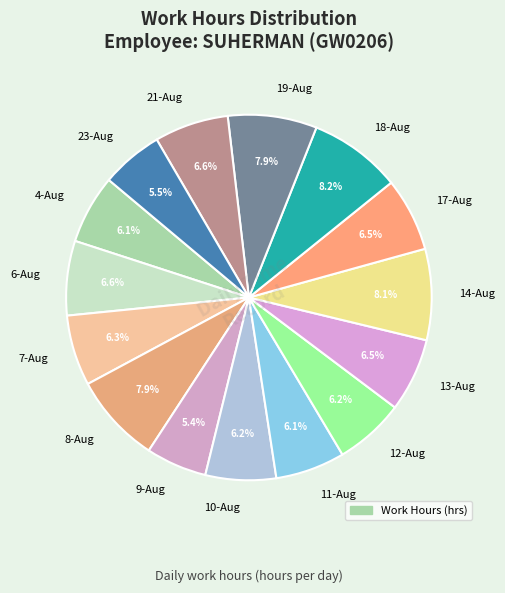

What percentage is the 12-Aug slice, to the nearest percent?

6%